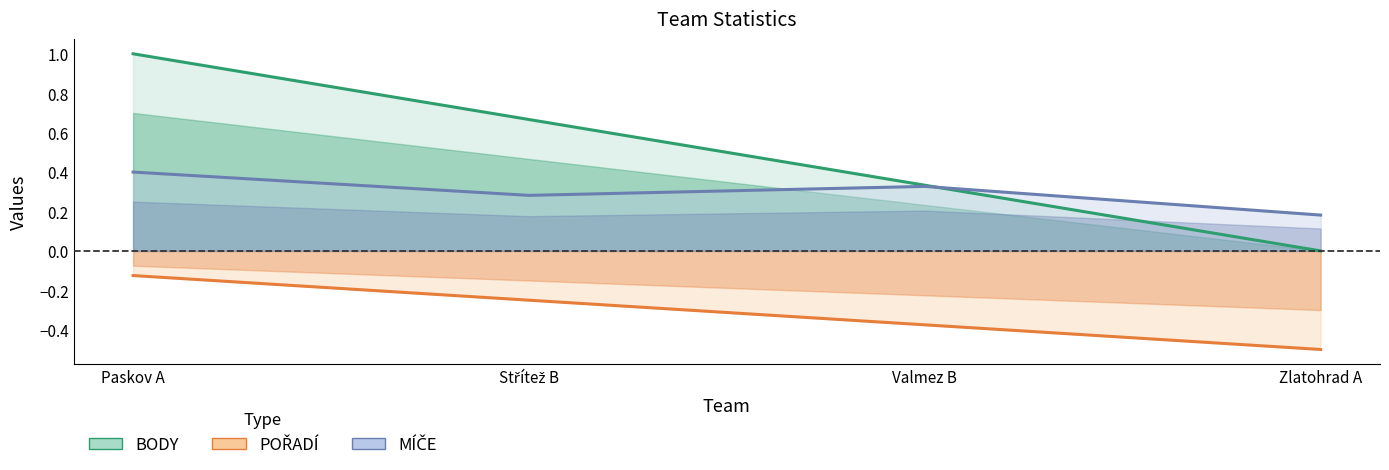

Reading left to right, list all the values displayed in this chart.

BODY: Paskov A=1.0	Střítež B=0.7	Valmez B=0.3	Zlatohrad A=0.0
POŘADÍ: Paskov A=-0.1	Střítež B=-0.2	Valmez B=-0.4	Zlatohrad A=-0.5
MÍČE: Paskov A=0.4	Střítež B=0.3	Valmez B=0.3	Zlatohrad A=0.2